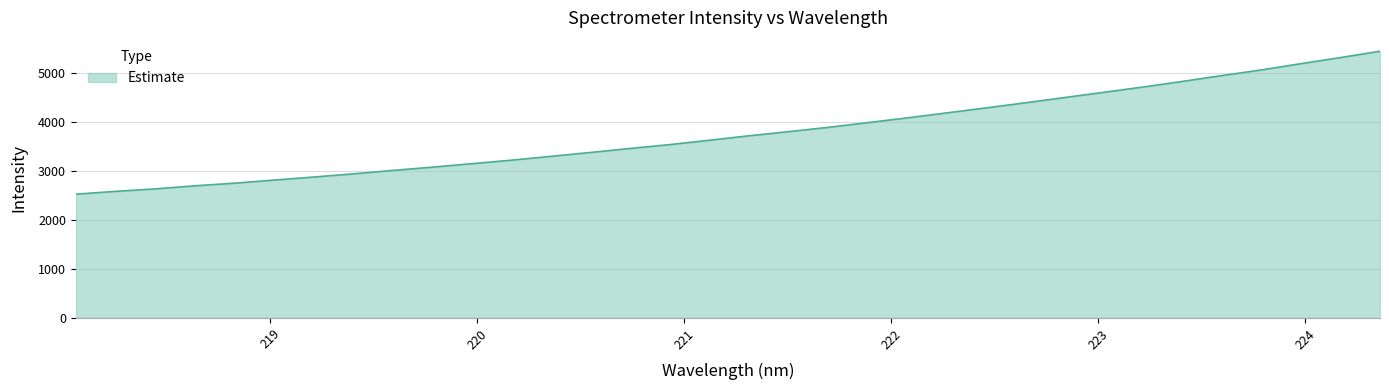

What is the maximum value shown in the chart?

5455.4